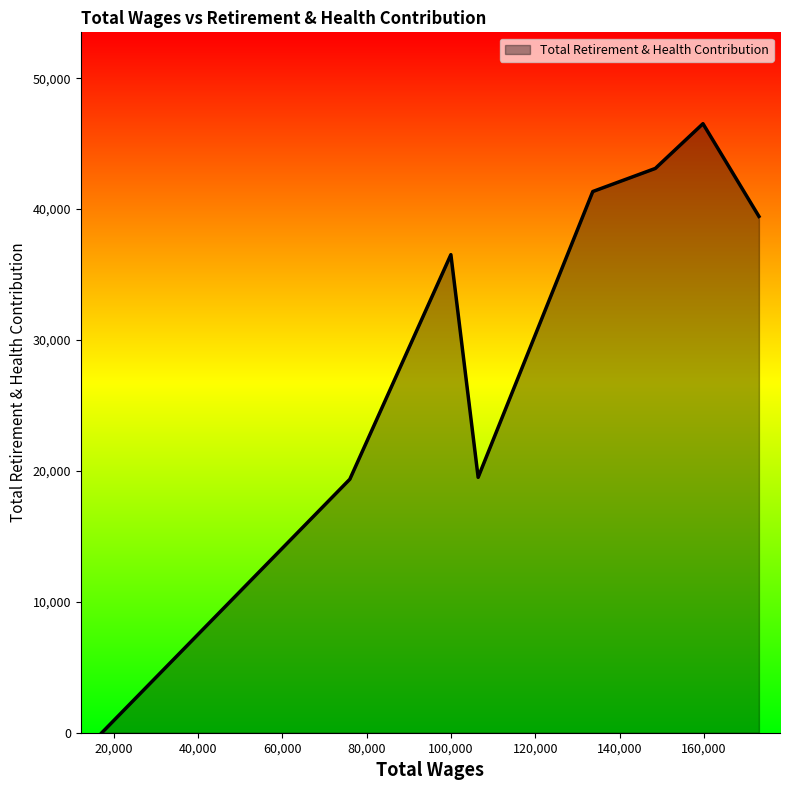

The chart shows a value of 28934 at 106429.0. True or false?

False